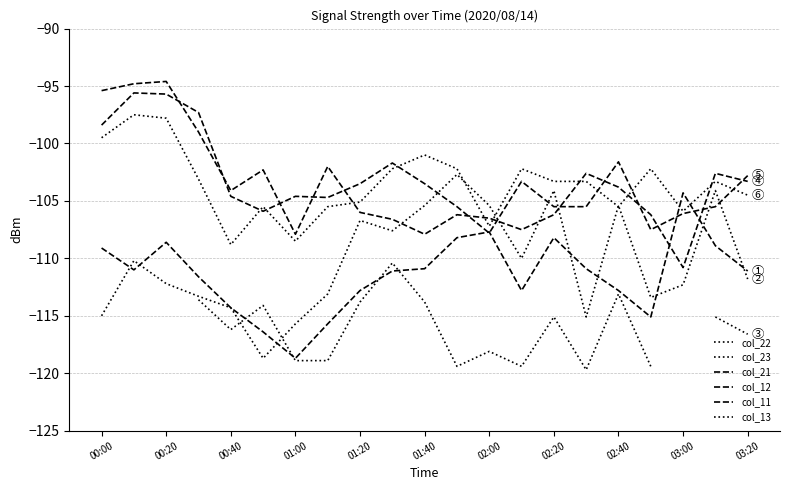

What is the sum of the col_12 values at 19 and 20?

-205.9